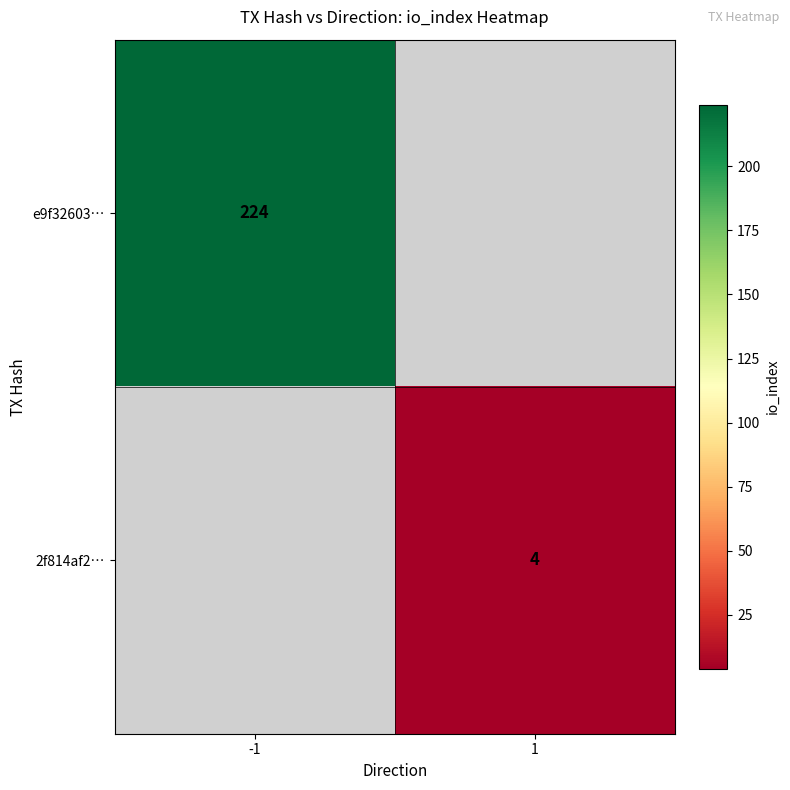

Is the value of 2f814af2… at 1 greater than the value of e9f32603… at -1?

No